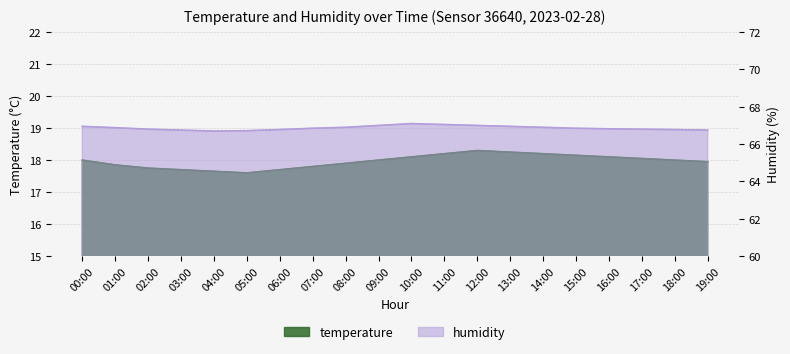

True or false: humidity and temperature cross at least once.

False